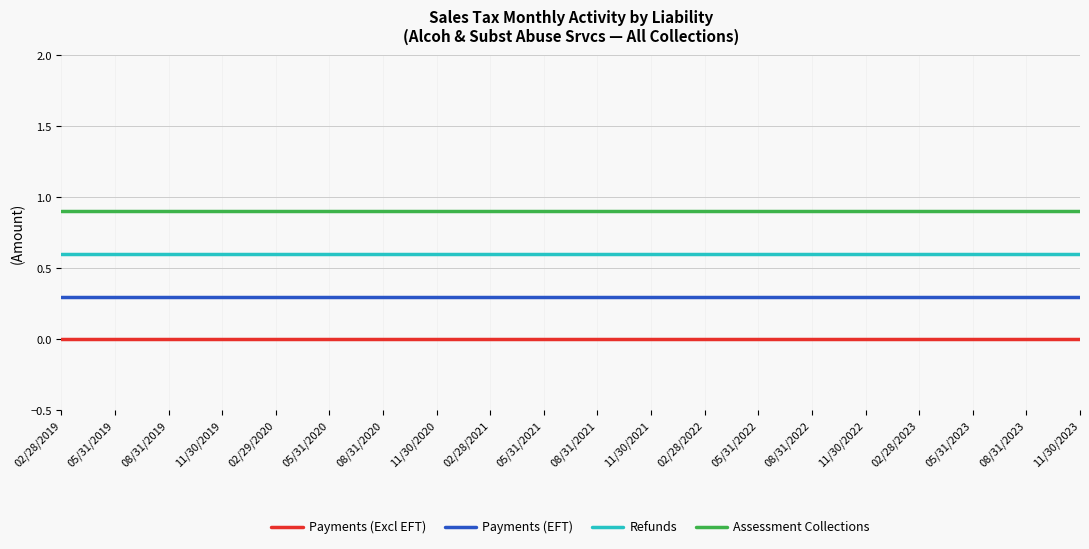

What is the average value of the Refunds series?

0.6